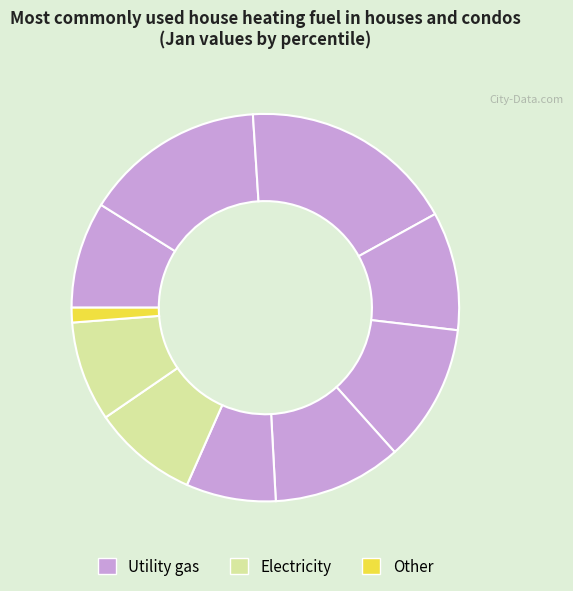

Count the number of slices in the pie.

10